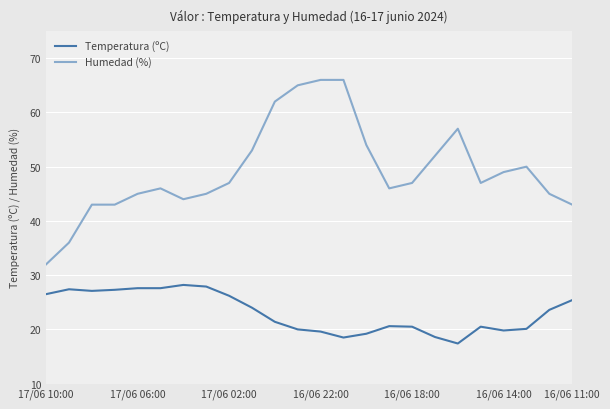

Which series has the widest spread of values?

Humedad (%)